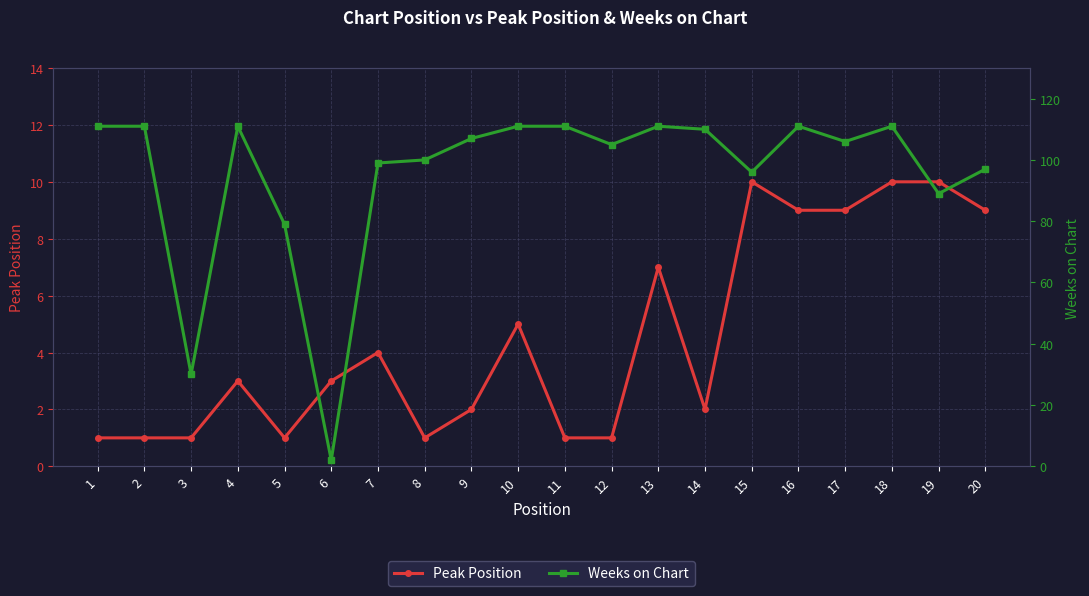

What is the value of the Weeks on Chart point at the 8th from the left?

100